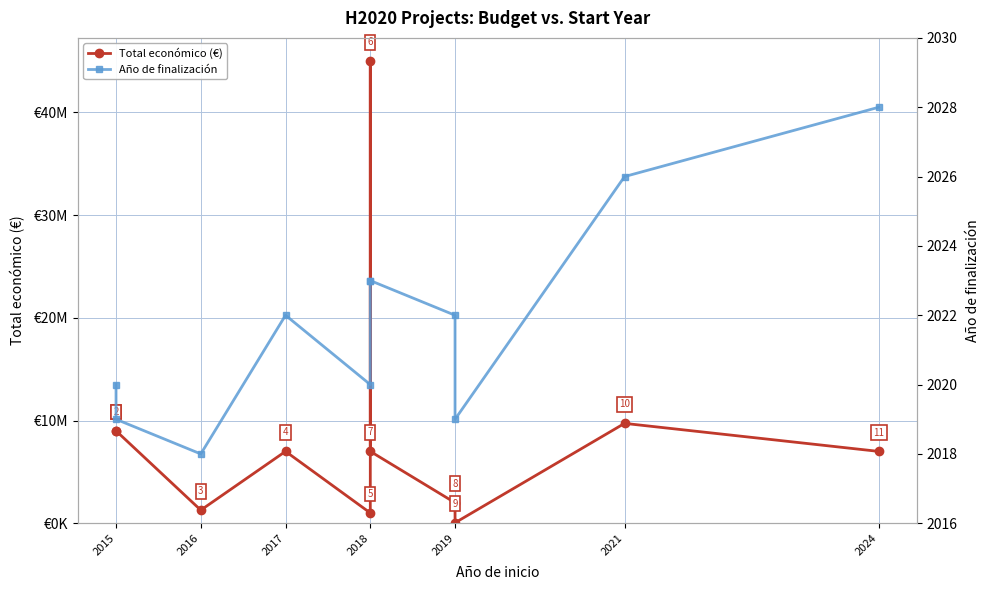

The Total económico (€) series shows 11675766 at 2018. True or false?

False